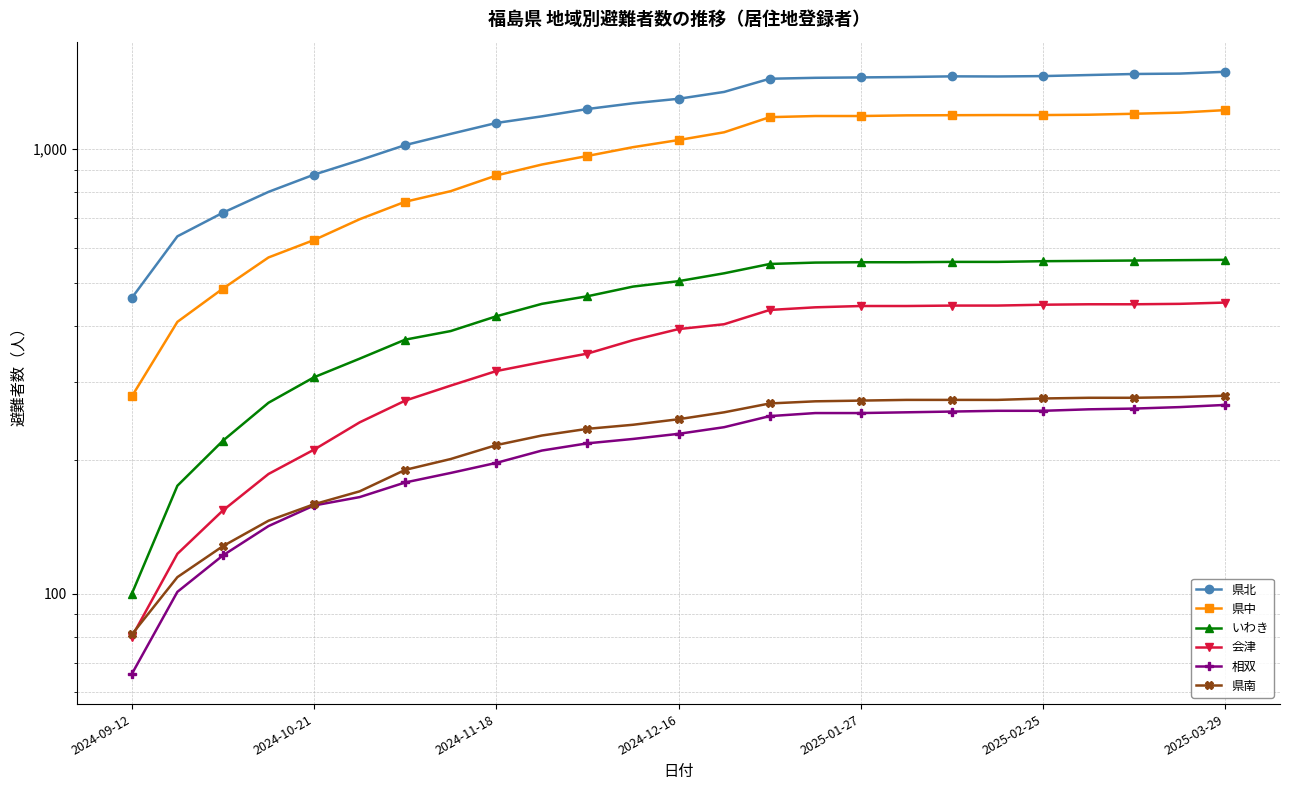

Rank the series by their maximum value, from highest to lowest.

県北, 県中, いわき, 会津, 県南, 相双